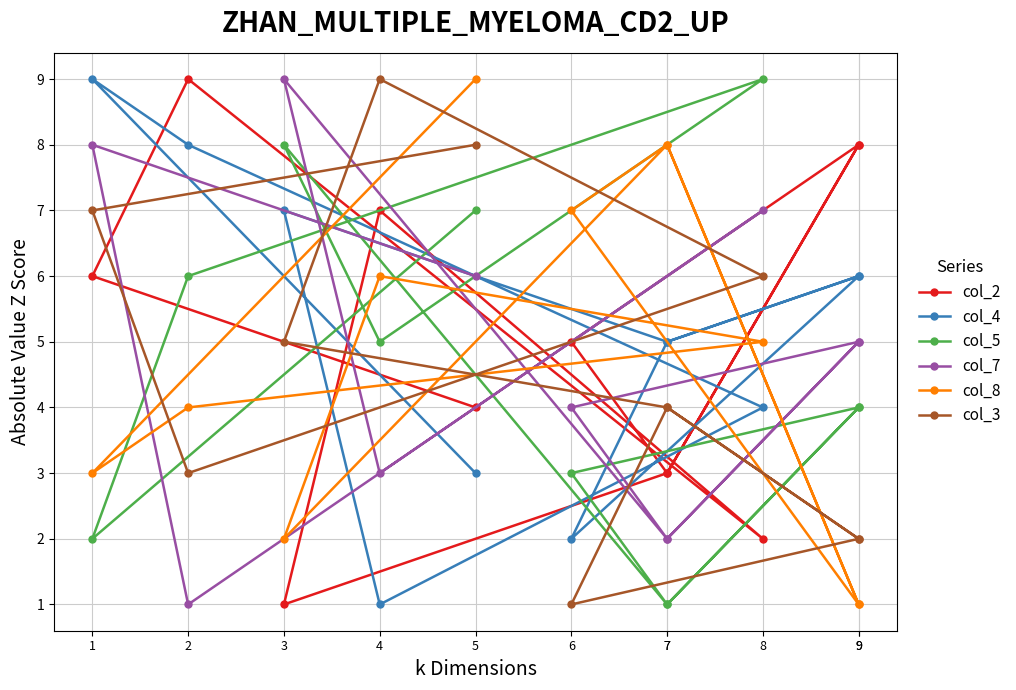

Read the col_3 value at 7.

4